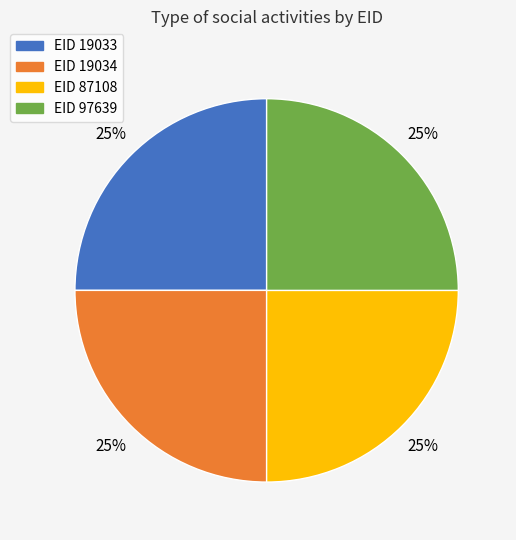

How many segments does this pie chart have?

4